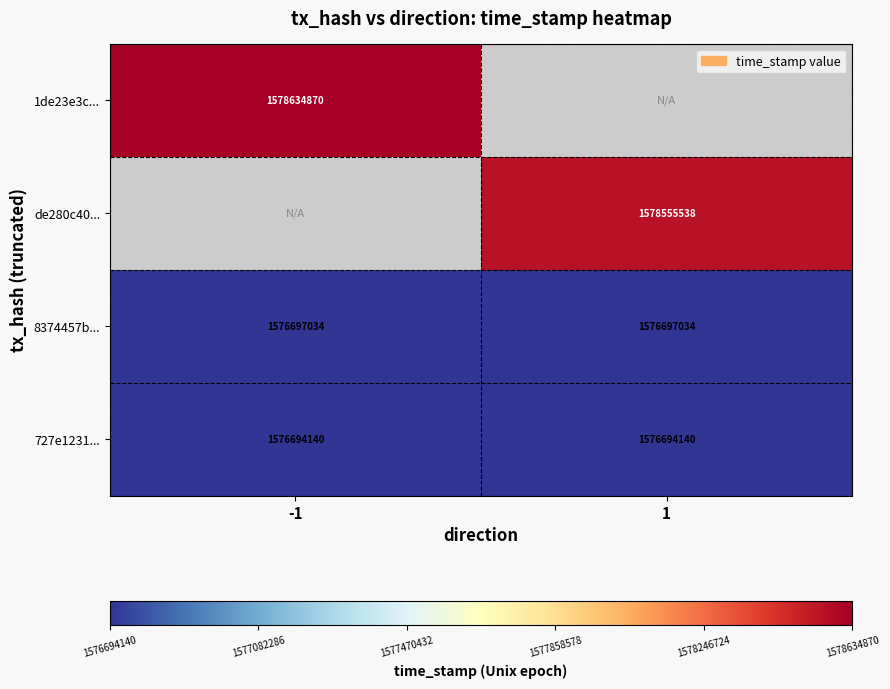

What is the lowest value of the 727e1231... series?

1576694140